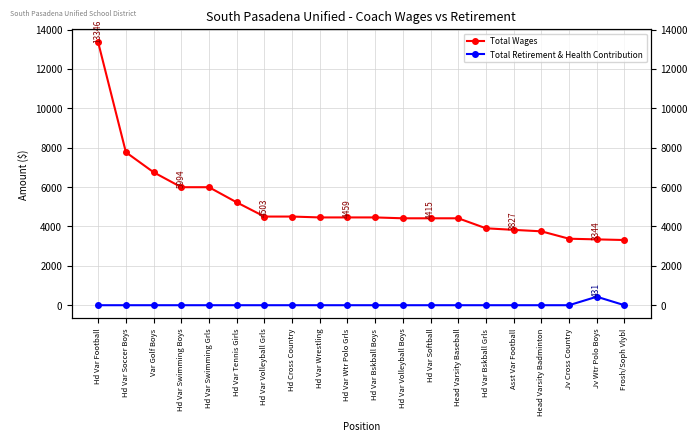

Which category has the highest value in the Total Wages series?

Hd Var Football